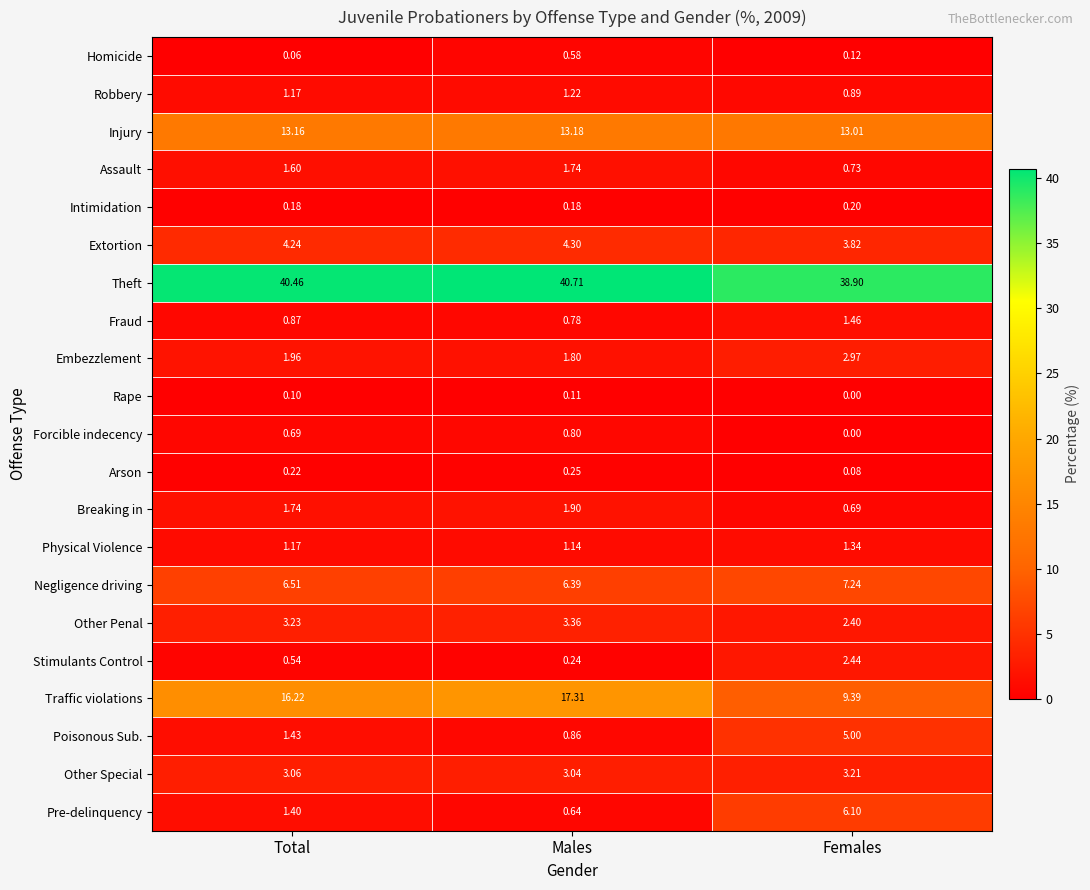

Which series has the largest total across all categories?

Theft